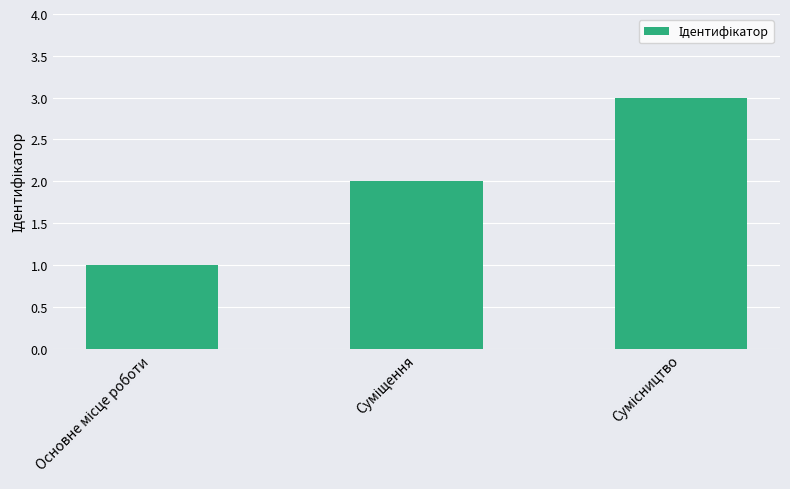

What is the sum of all values?

6